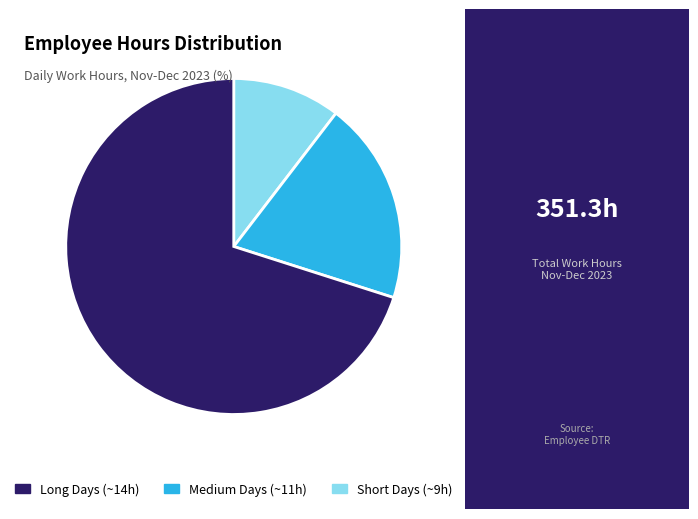

Does any single category account for the majority?

Yes